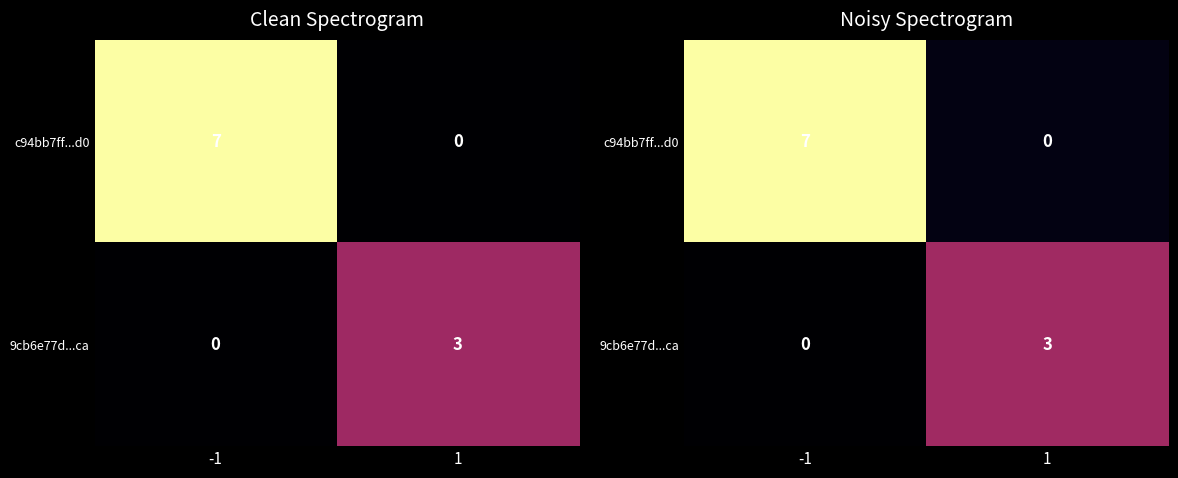

How many data points does each series have?

2